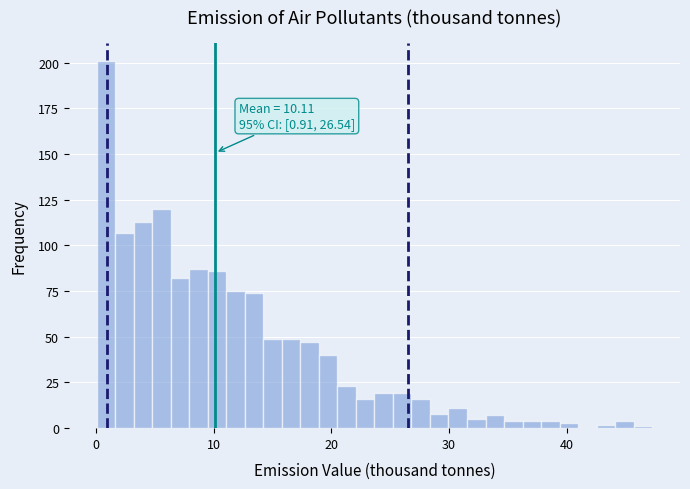

Read against the x-axis, roughly where is the centre of the tallest bar?

1